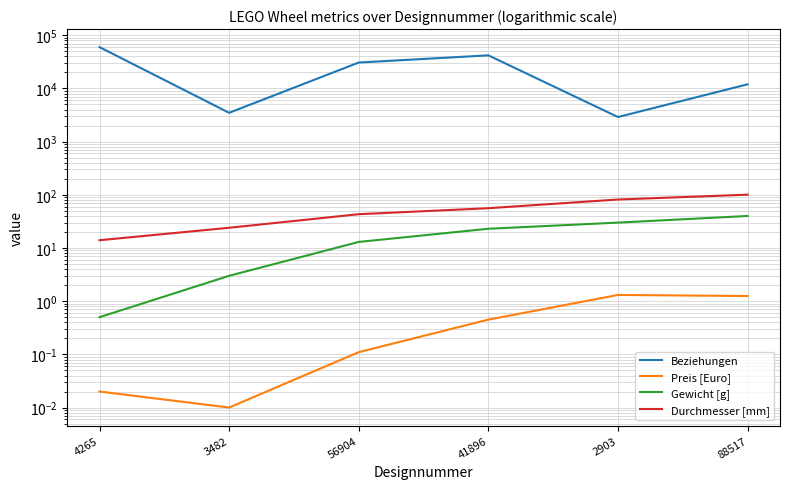

At which category does the chart reach its minimum across all series?

3482